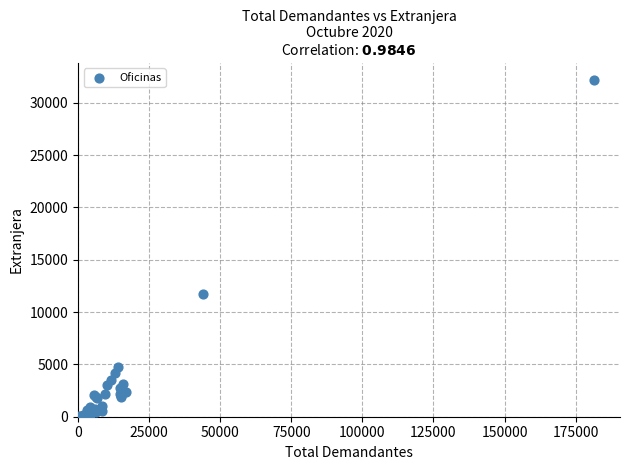

What Y value in the scatter plot is closest to 16099?

11729